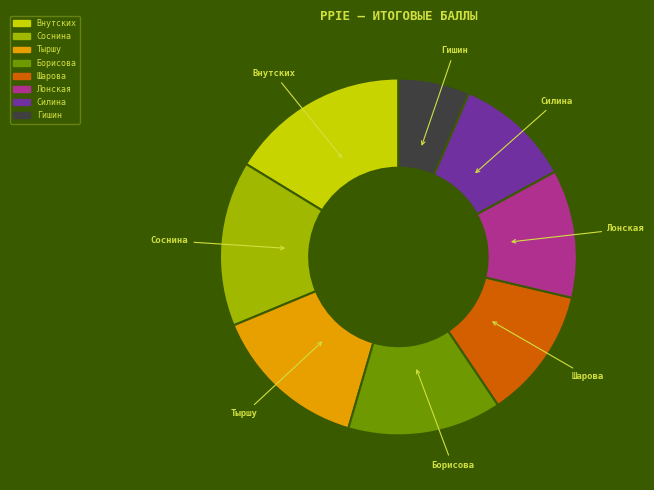

What is the ratio of the value at Тыршу to the value at Лонская?

1.2